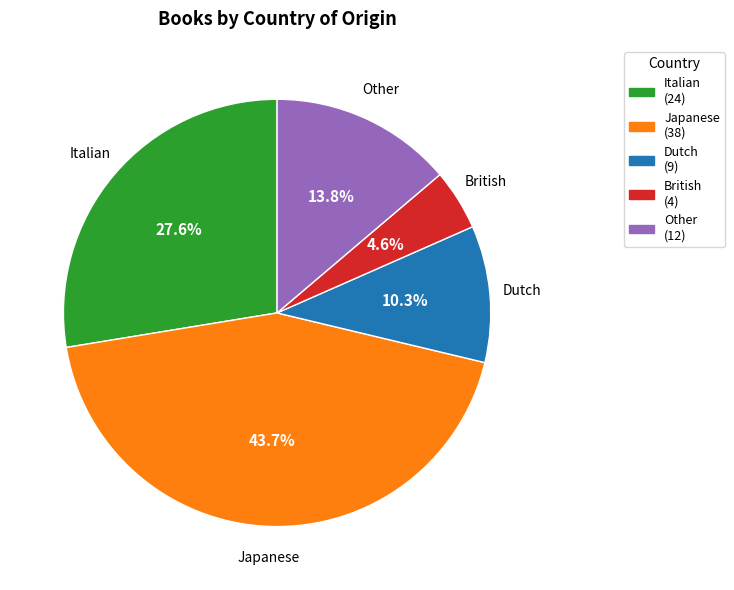

How many segments does this pie chart have?

5